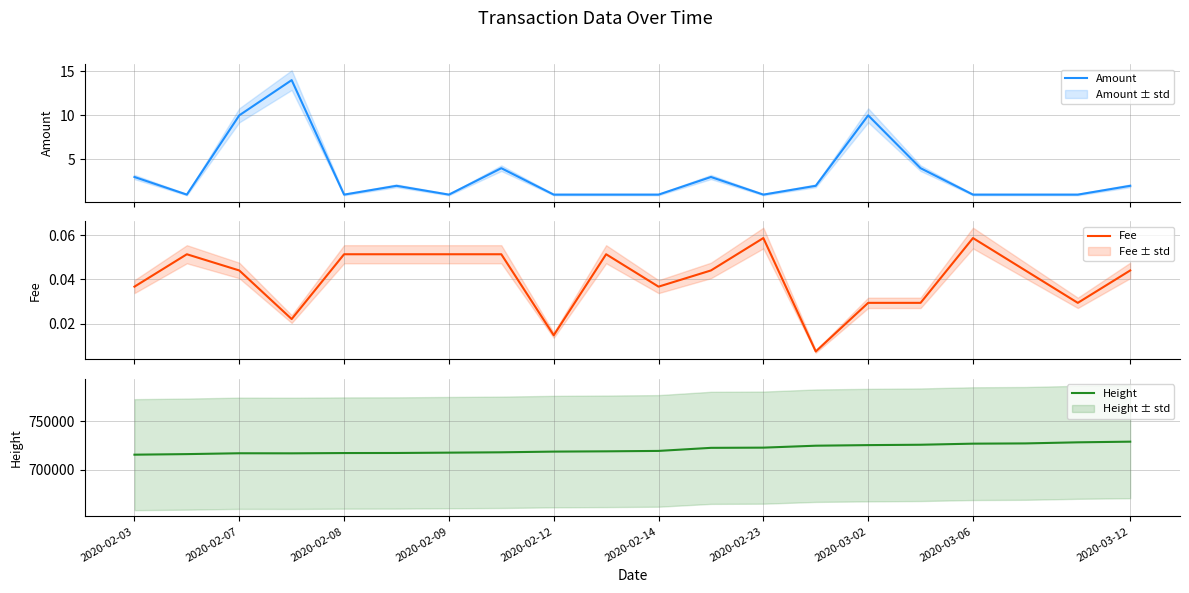

What is the lowest value of the Height series?

715406